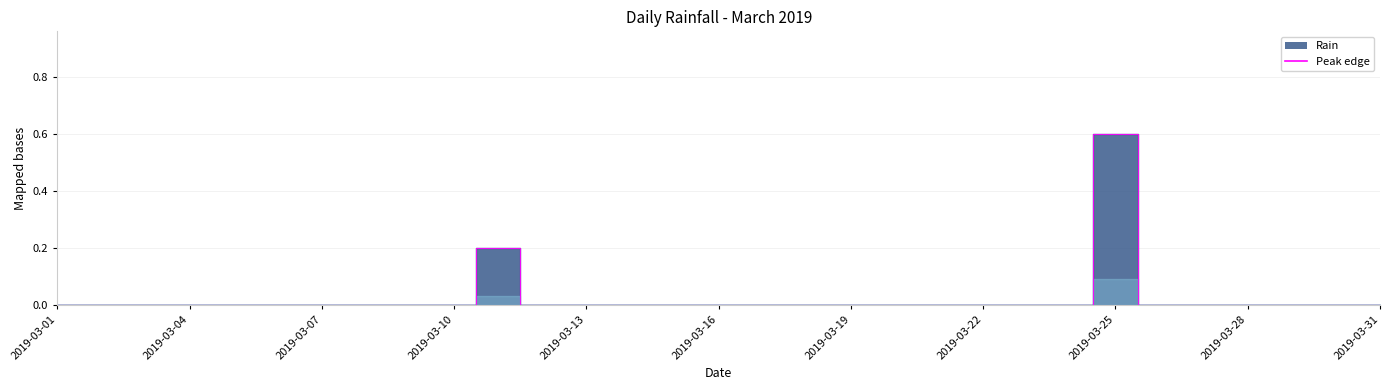

Which category has the highest value across all series?

2019-03-25